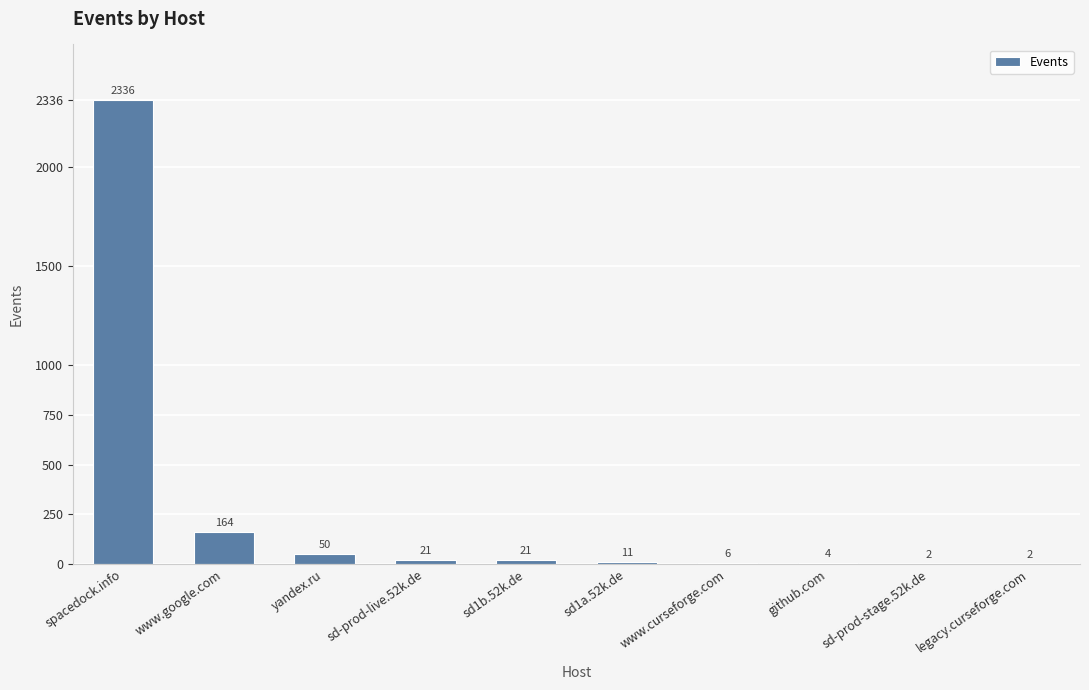

Where is the data nearest to the value 1169?

www.google.com